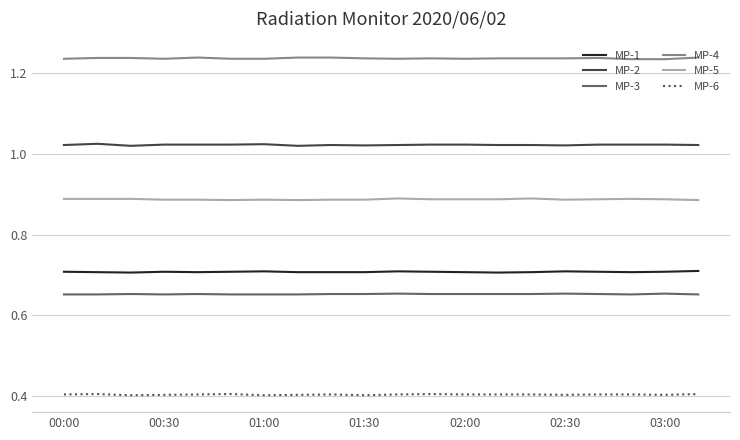

List the series in order of their peak value, lowest first.

MP-6, MP-3, MP-1, MP-5, MP-2, MP-4